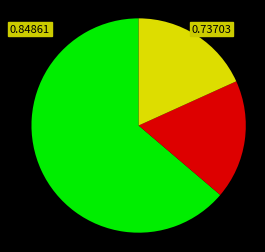

Does any single category account for the majority?

Yes